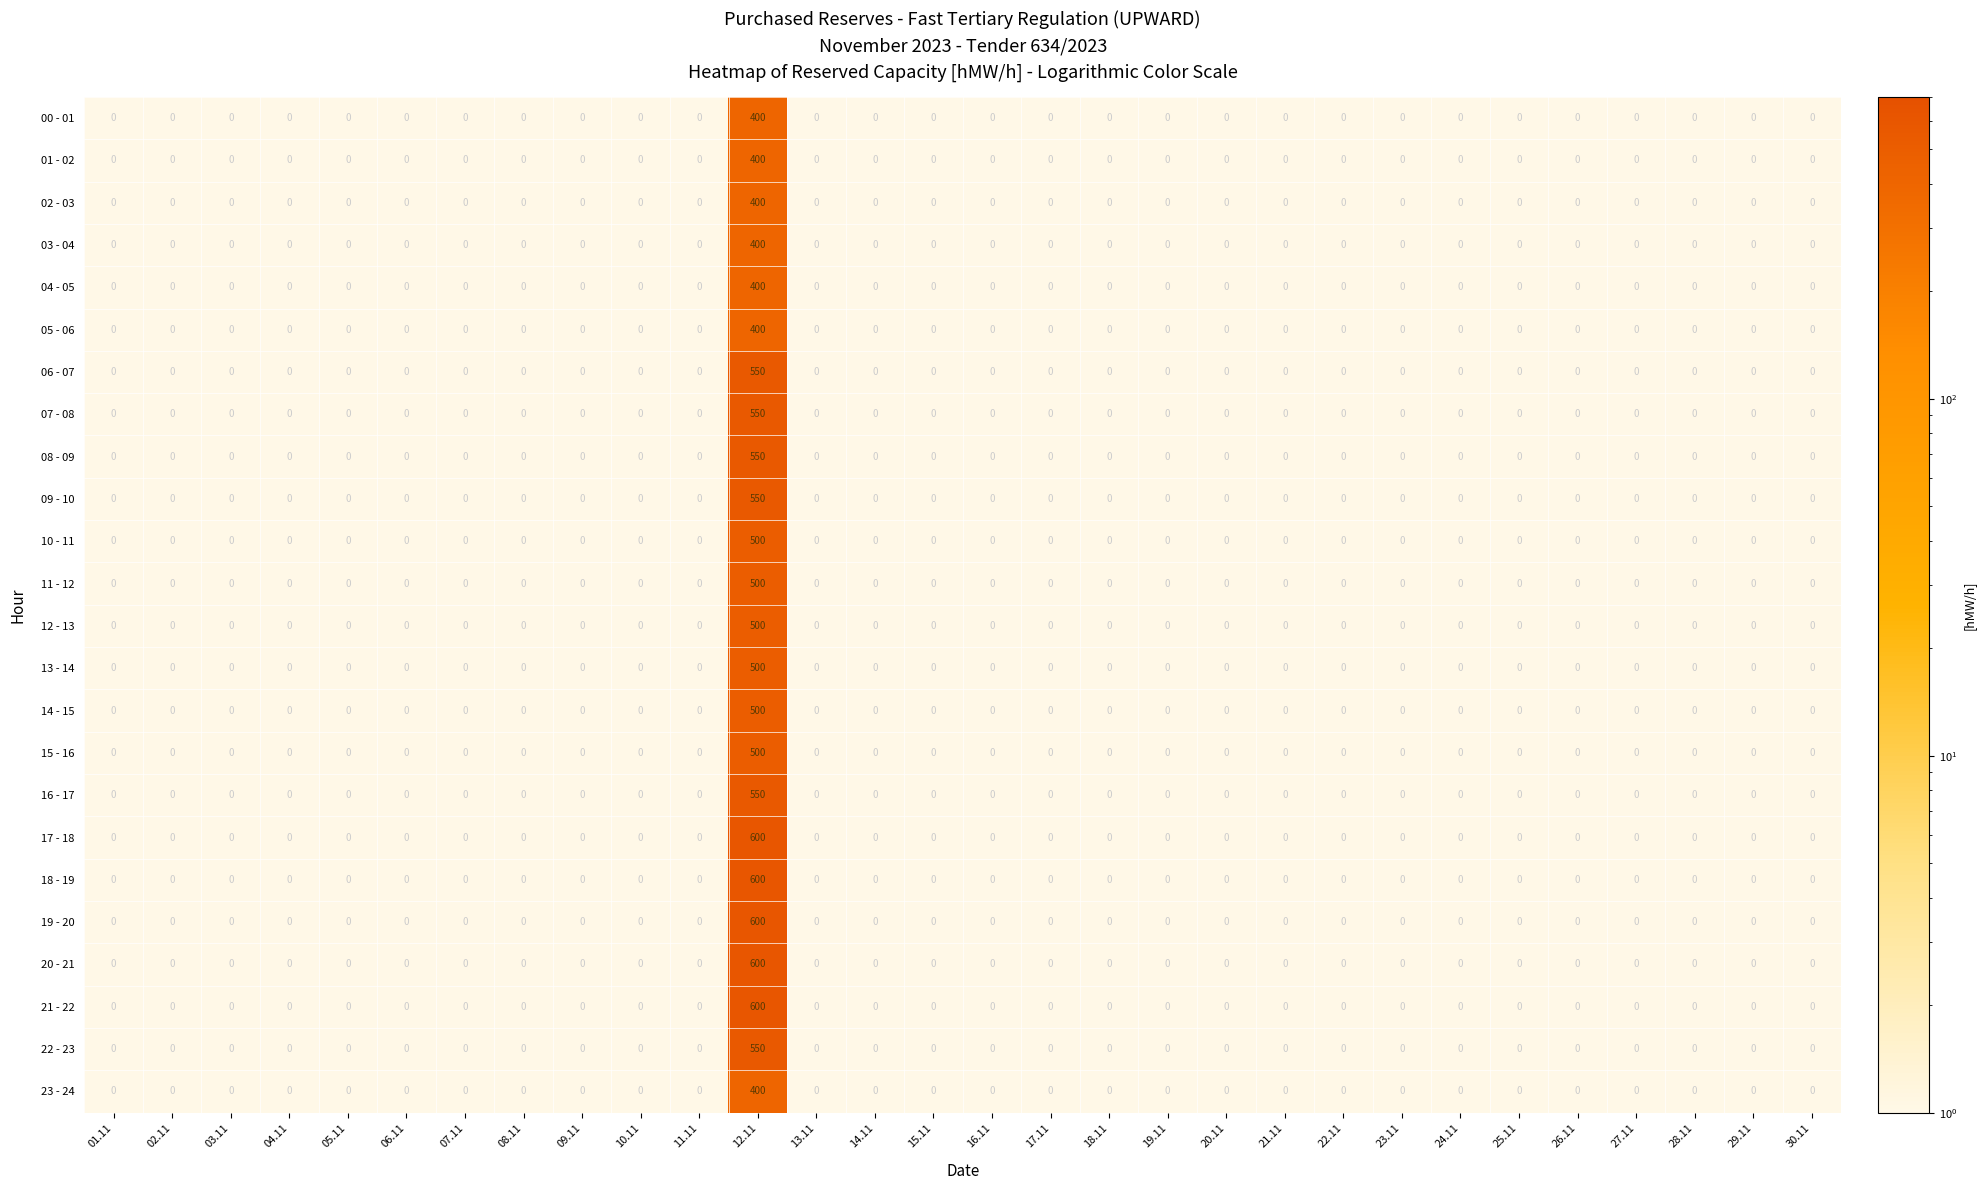

Which has a higher value, 07.11 or 28.11?

28.11